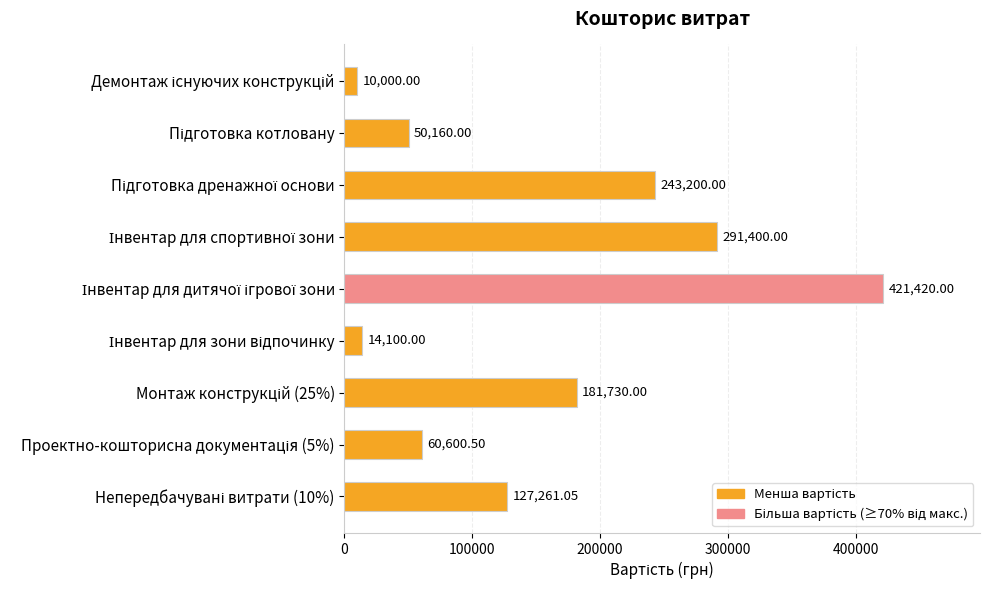

What is the difference between the maximum and minimum values?

411420.0